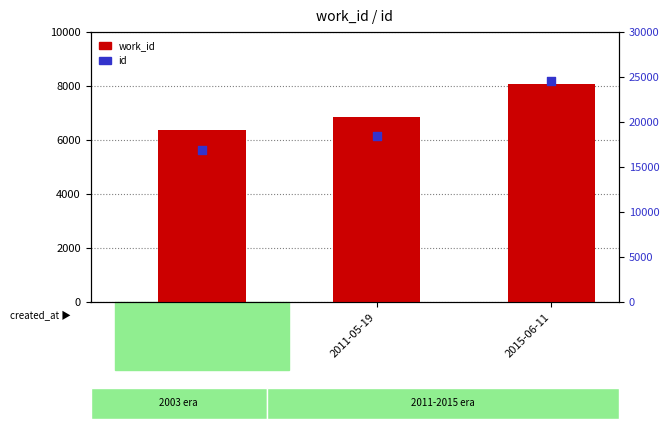

At how many categories does at least one series exceed 17972?

2